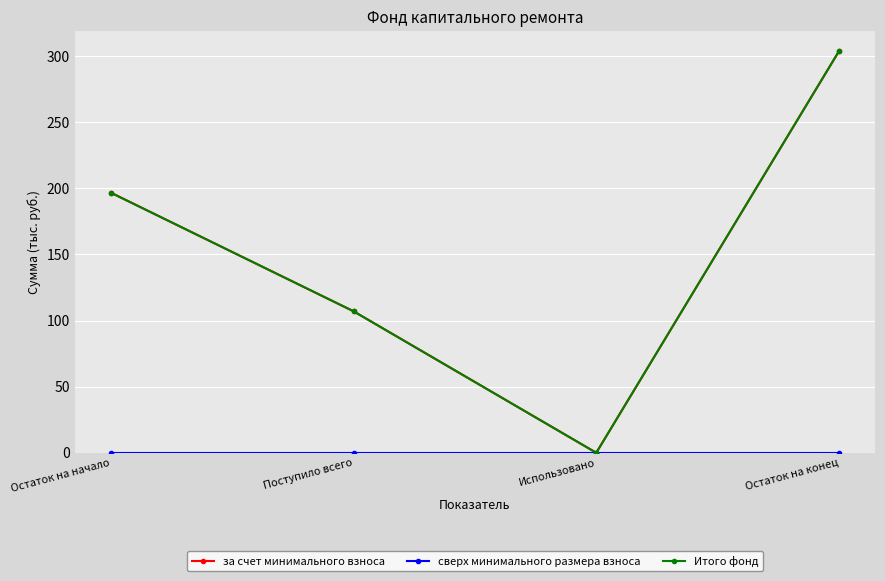

Is this an area chart (filled region under the line)?

No